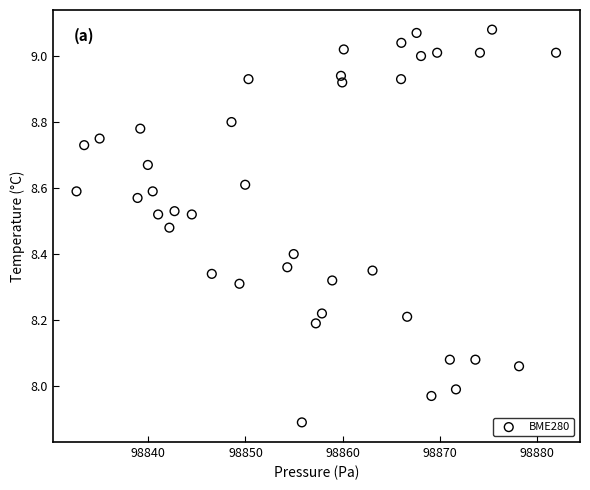

What is the range of X values (max minus min)?

49.4